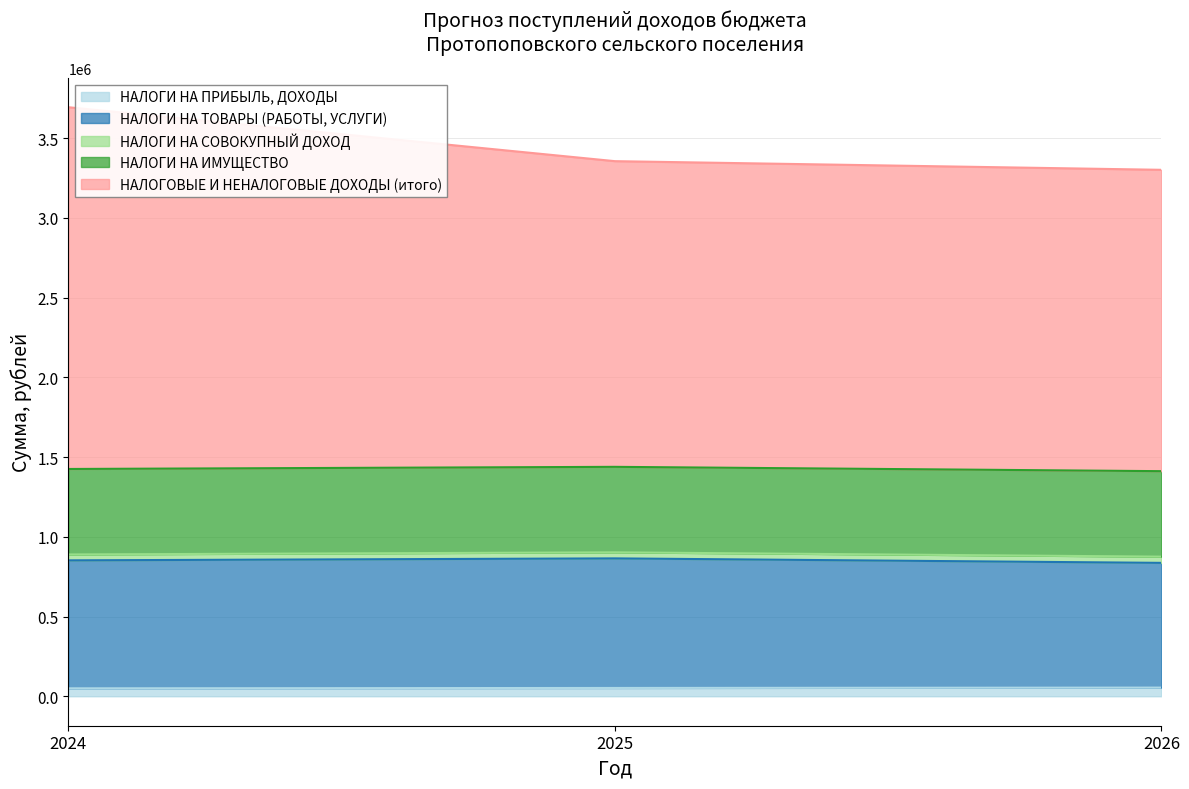

Which series has the largest total across all categories?

НАЛОГОВЫЕ И НЕНАЛОГОВЫЕ ДОХОДЫ (итого)